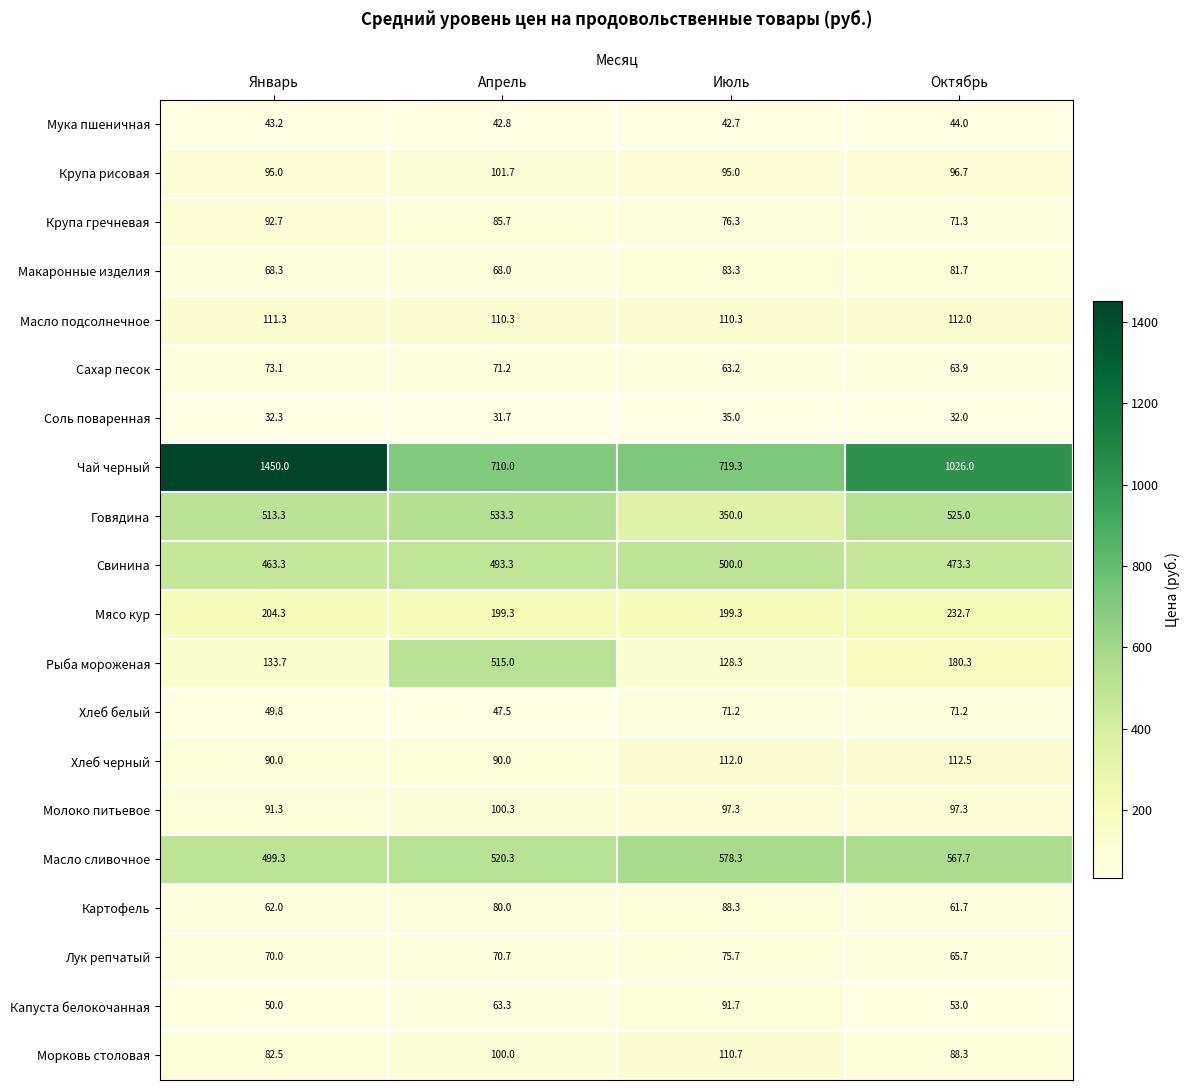

What is the spread (max minus min) of values at Июль?

684.3